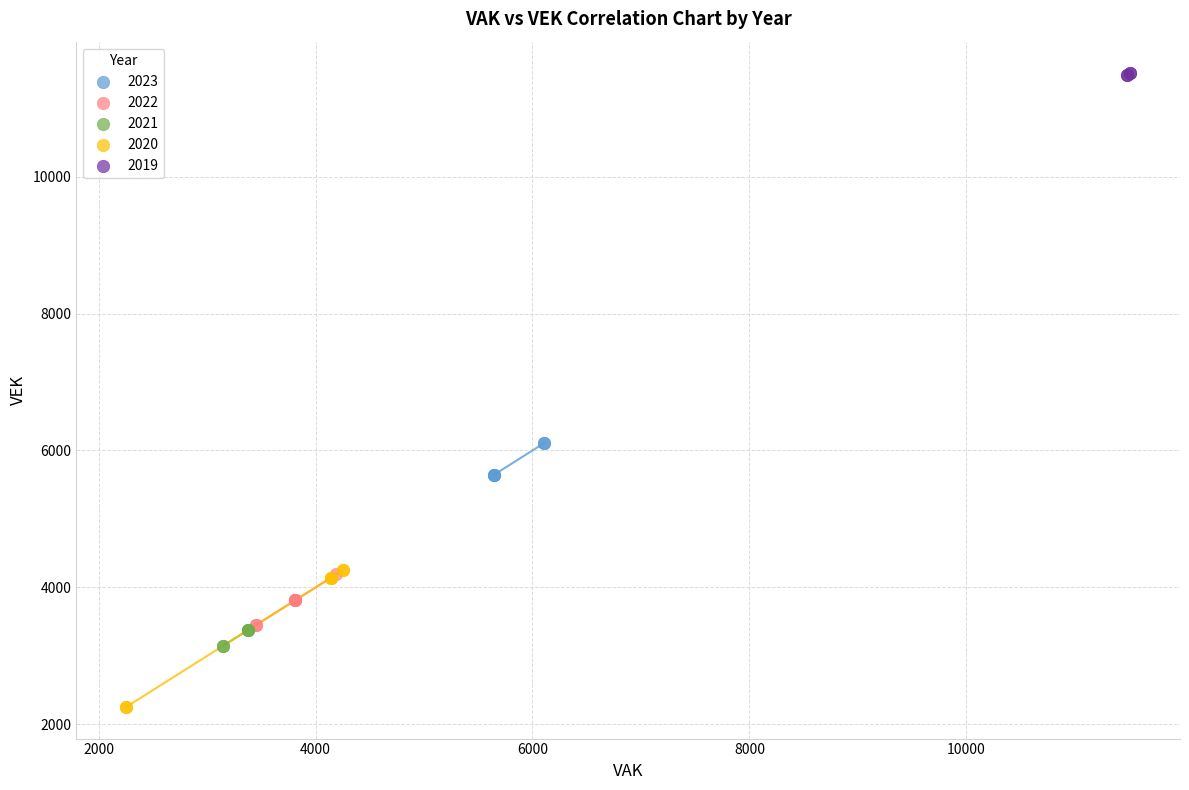

What are all the series names shown in the legend?

2023, 2022, 2021, 2020, 2019